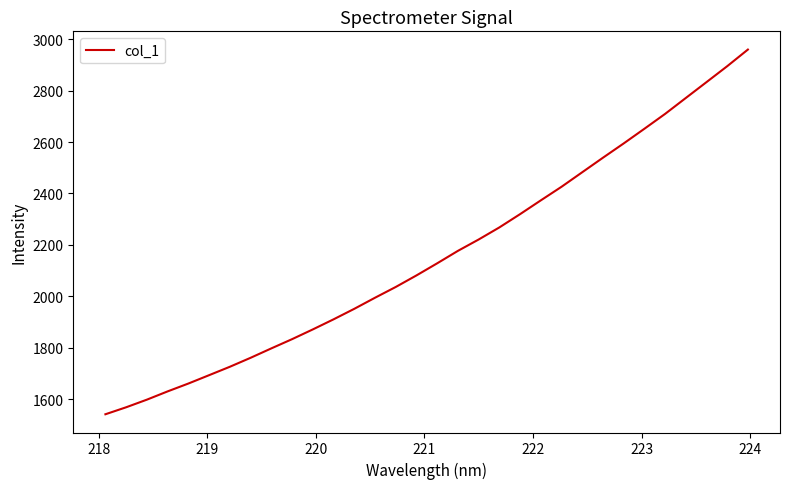

What is the difference between the second highest and second lowest values?

1326.8